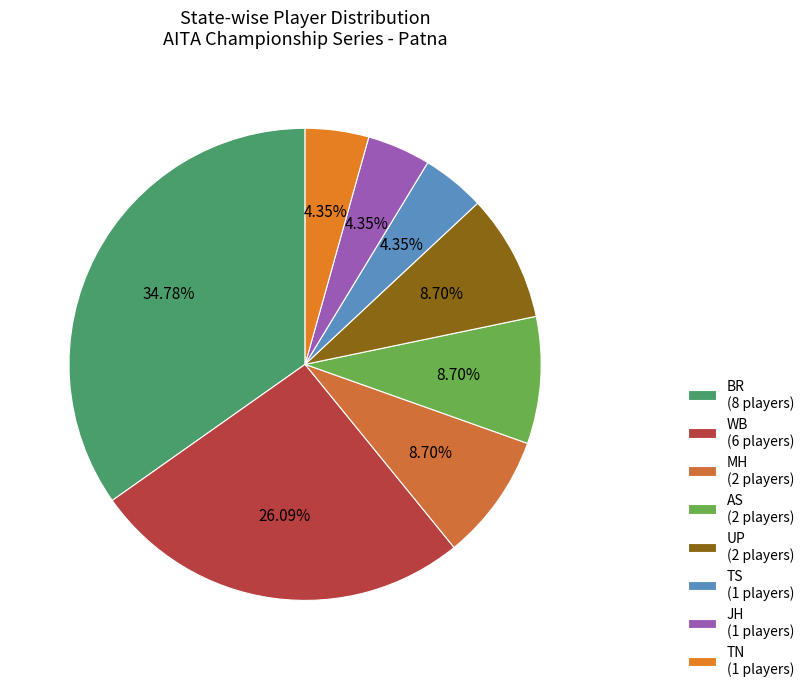

Count the number of slices in the pie.

8